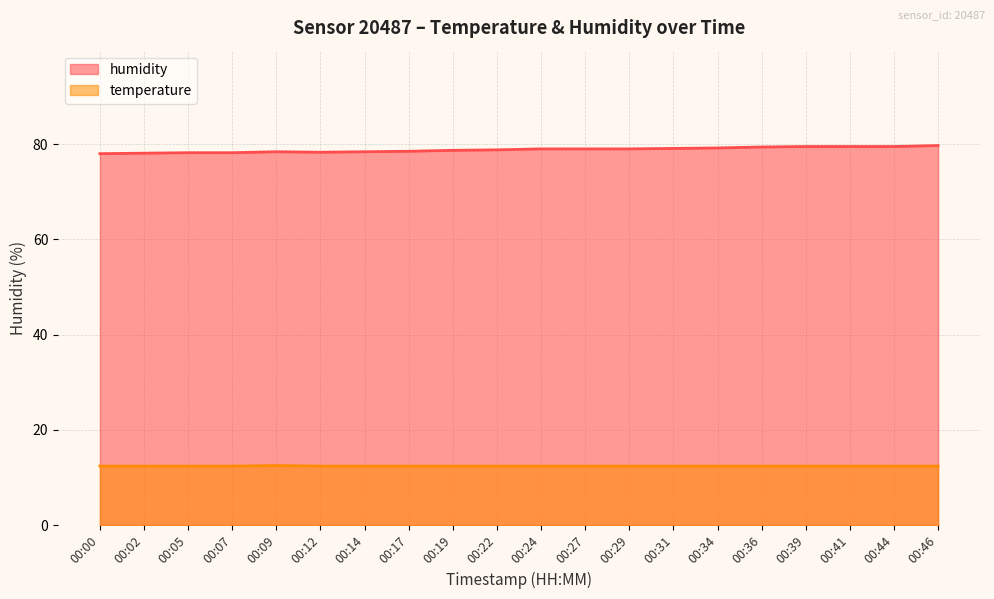

What is the minimum value shown in the chart?

12.4